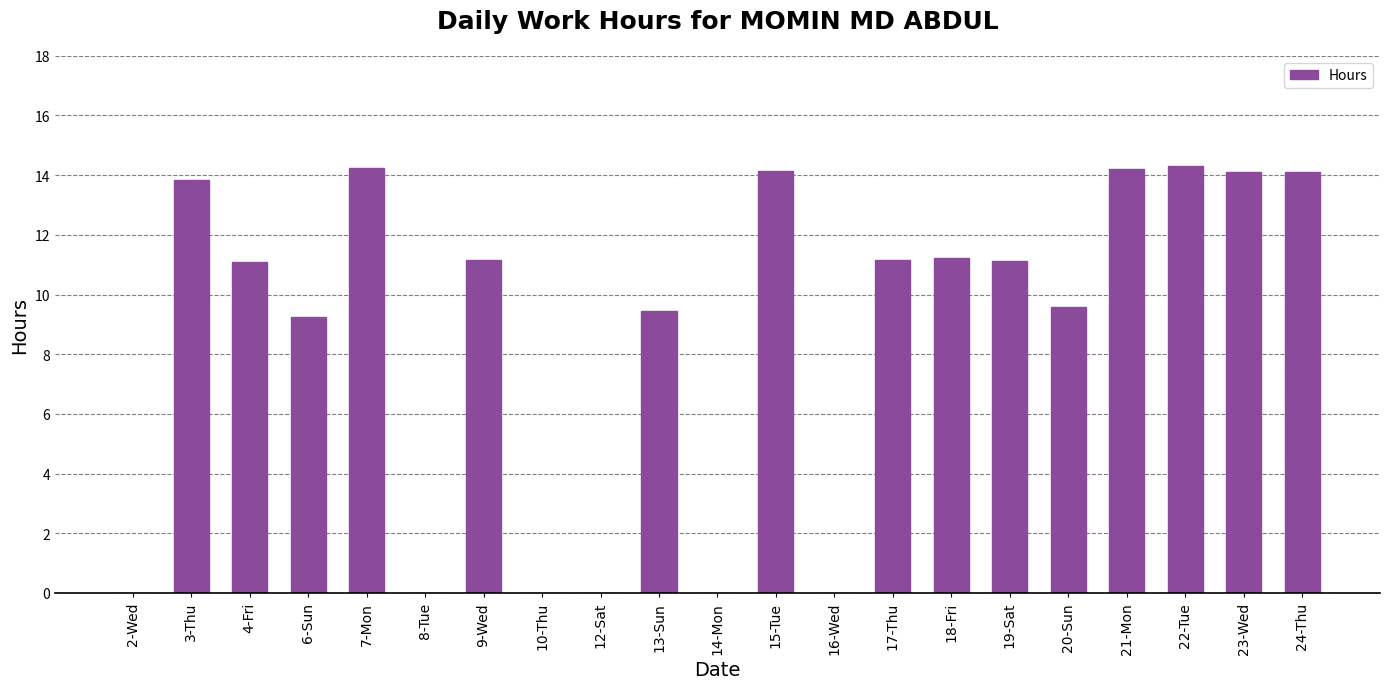

What is the approximate value at 7-Mon?

14.2